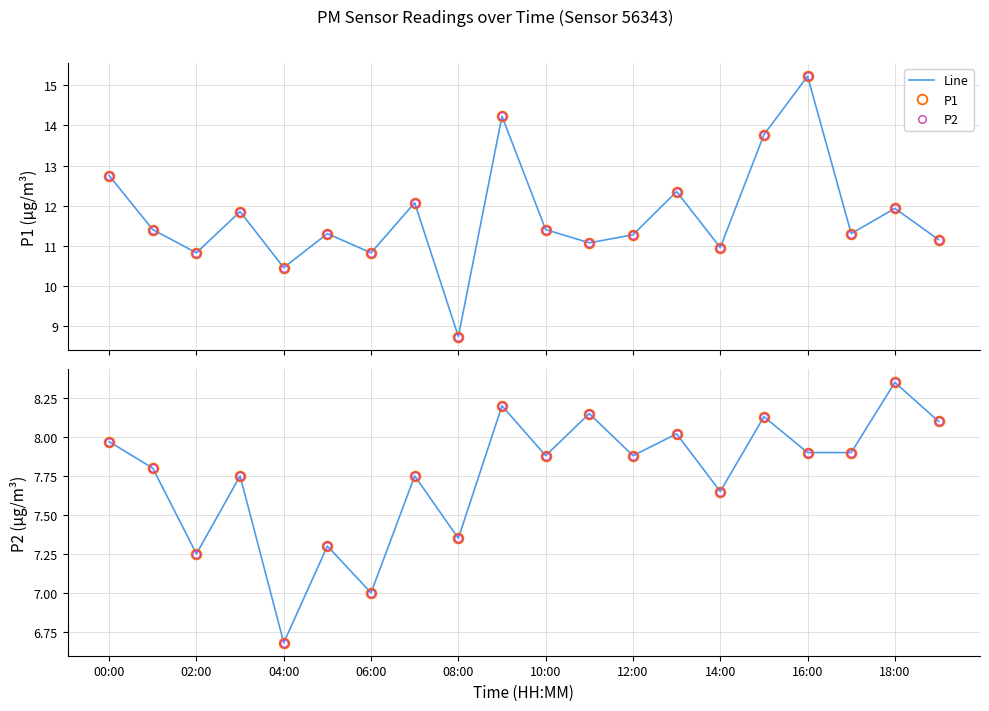

How many data points in P2 are above 7?

18